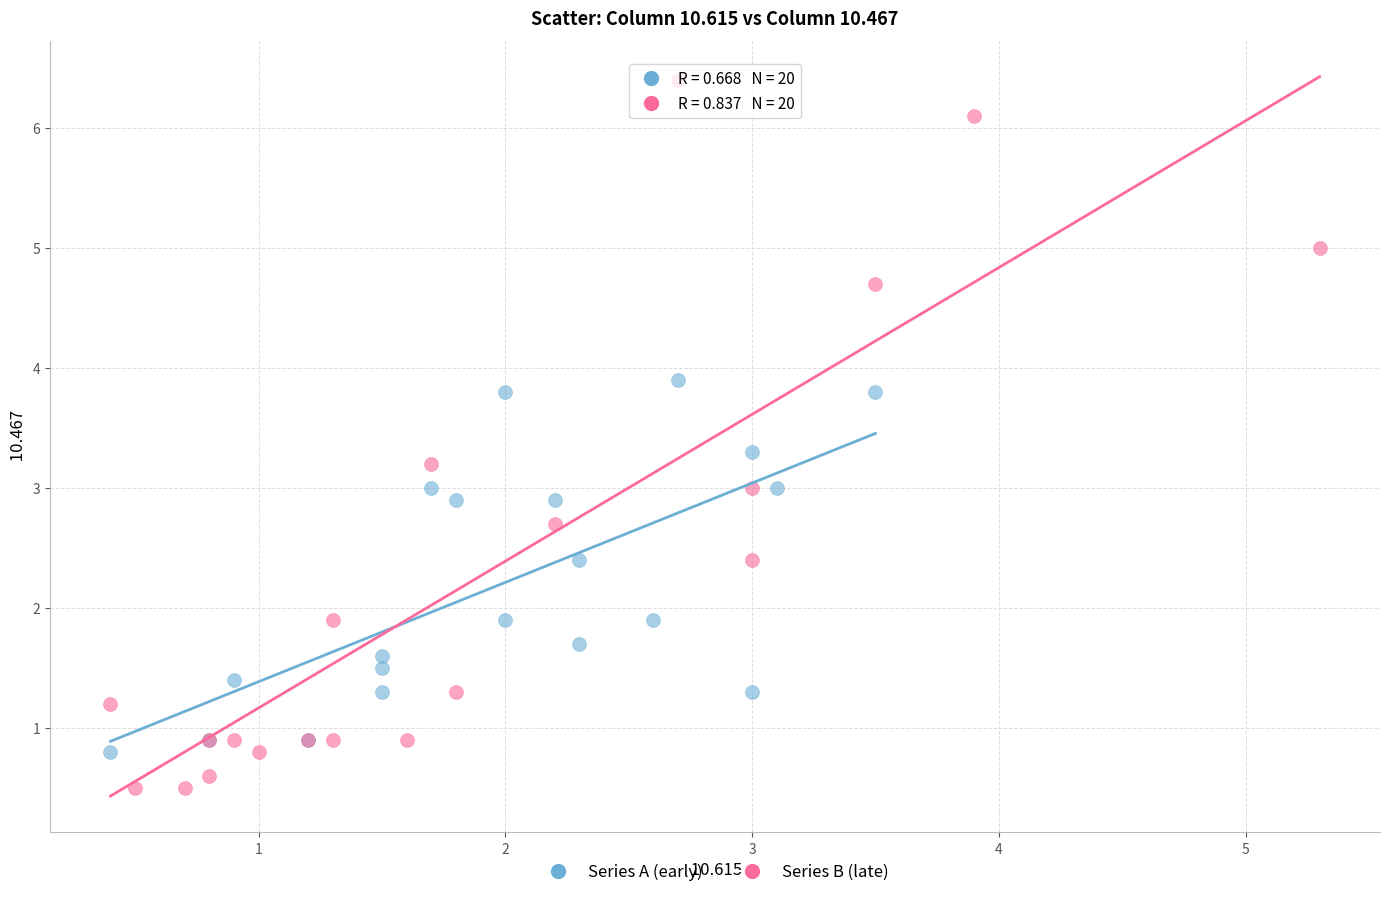

Which series has the largest Y range (max minus min)?

Series B (late)